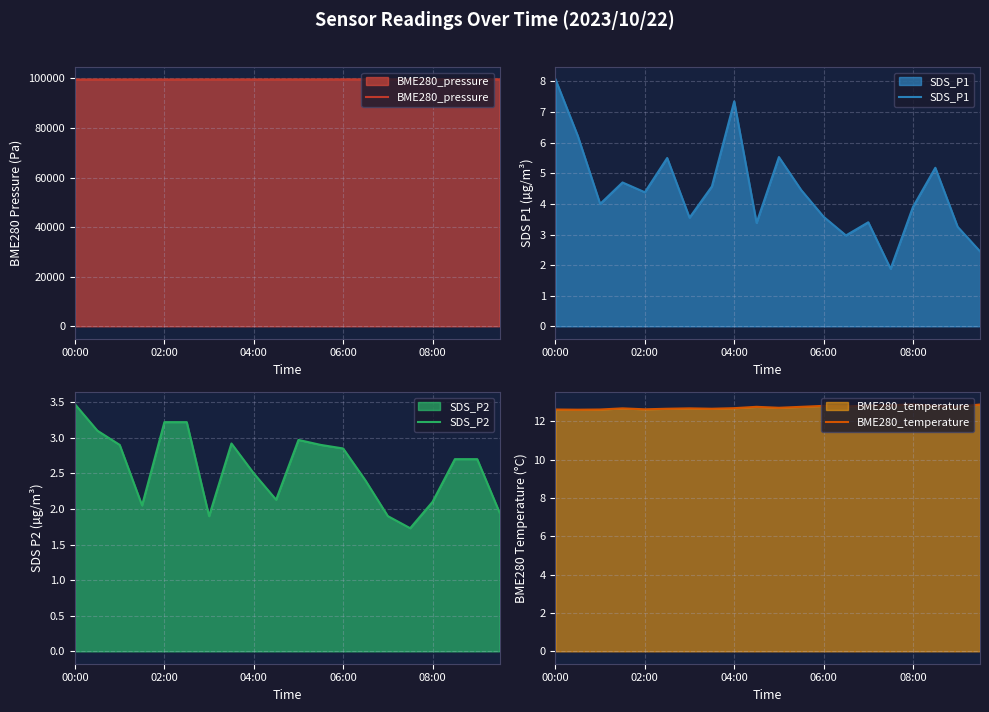

Reading left to right, transcribe all the data shown in this chart.

BME280_pressure: 99555.7	99560.2	99561.0	99565.8	99563.5	99570.4	99580.0	99581.1	99572.8	99583.8	99593.0	99591.8	99602.8	99596.0	99603.6	99602.6	99622.5	99603.7	99613.0	99617.3
SDS_P1: 8.1	6.2	4.0	4.7	4.4	5.5	3.5	4.6	7.3	3.4	5.5	4.5	3.6	3.0	3.4	1.9	3.9	5.2	3.2	2.5
SDS_P2: 3.5	3.1	2.9	2.0	3.2	3.2	1.9	2.9	2.5	2.1	3.0	2.9	2.9	2.4	1.9	1.7	2.1	2.7	2.7	1.9
BME280_temperature: 12.6	12.6	12.6	12.7	12.6	12.7	12.7	12.7	12.7	12.8	12.7	12.8	12.8	12.8	12.8	12.8	12.9	12.8	12.8	12.9